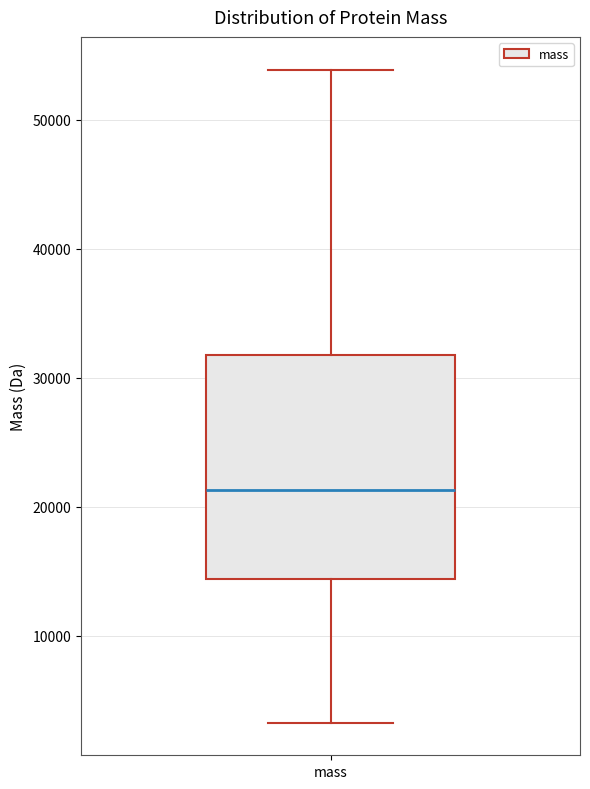

Transcribe this box plot: give where the median line is, the range the box spans, and where the two whiskers end, as read against the y-axis. The values are not printed on the chart, so give them approximately, as read against the axis.

median 21000, box 14000 to 32000, whiskers 3000 to 54000